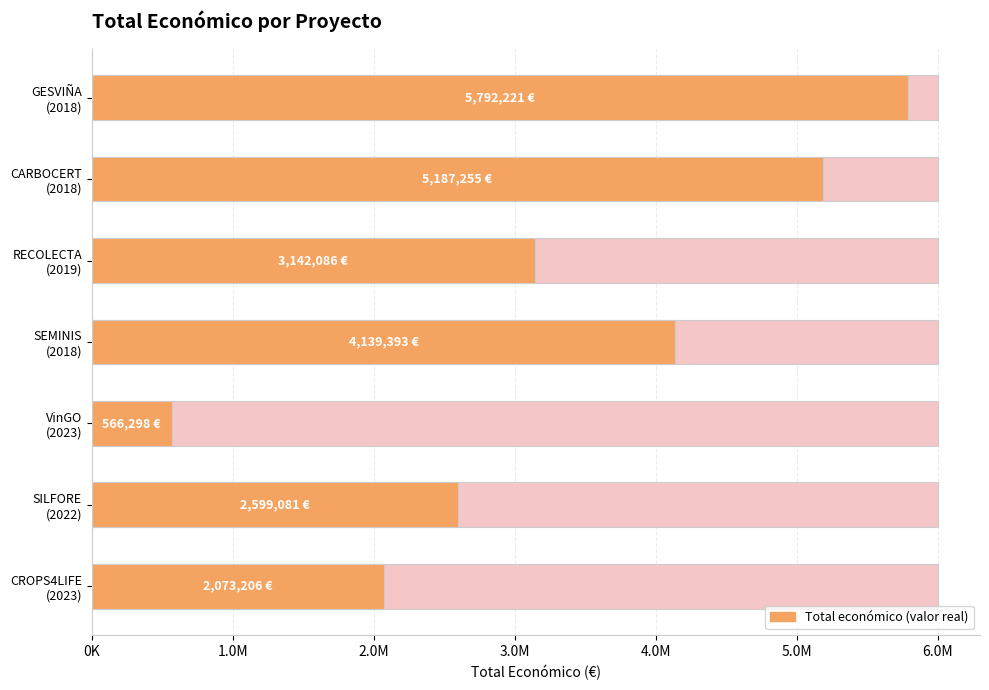

The chart shows a value of 8495931 at CARBOCERT (2018). True or false?

False